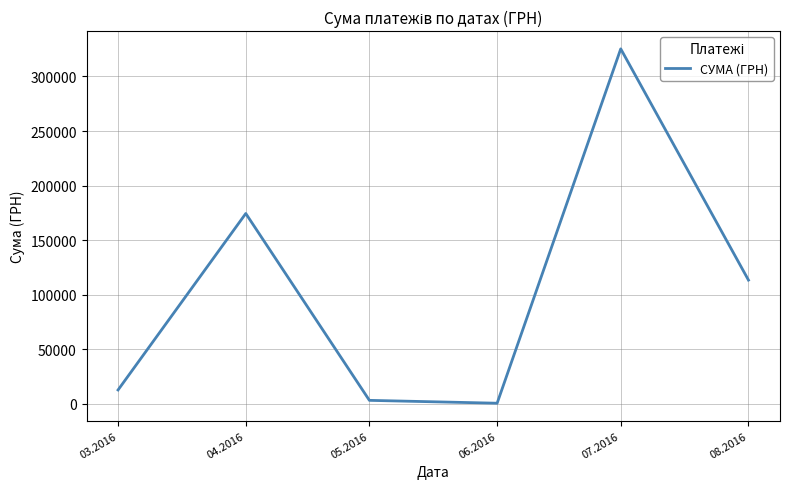

How many lines are shown in the chart?

1